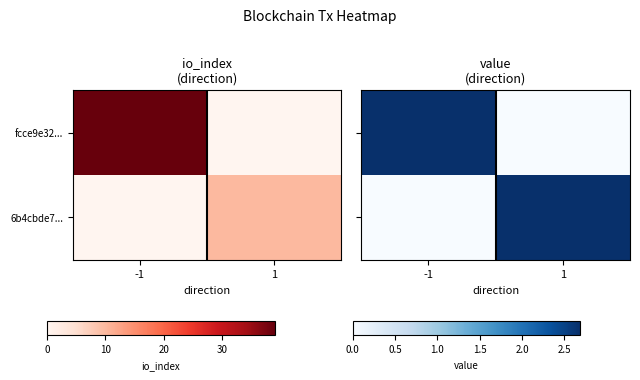

What is the sum of the 6b4cbde7... values at -1 and 1?

2.7